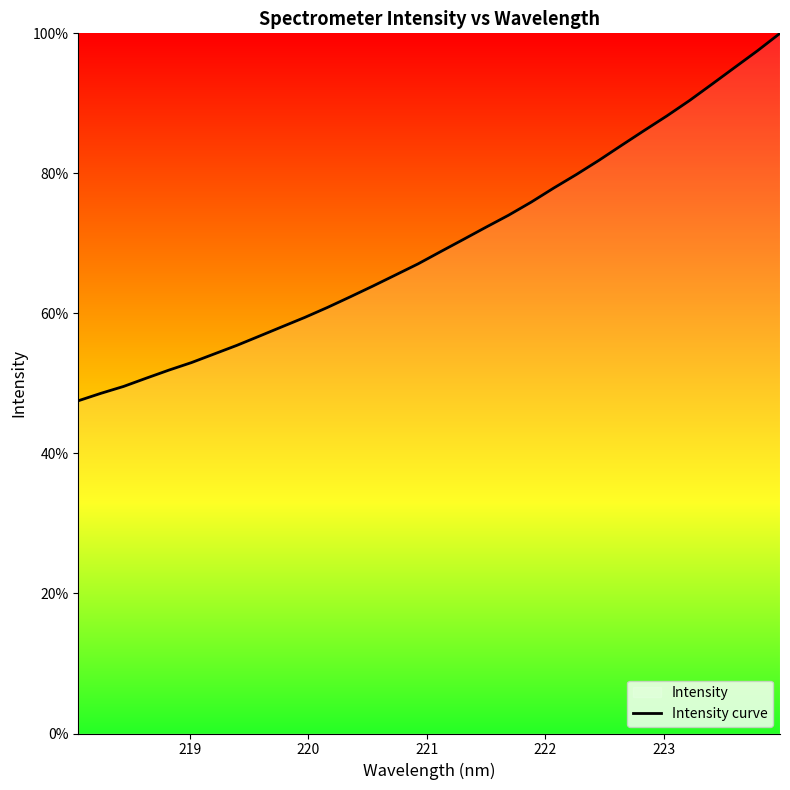

What is the greatest value displayed?

100.0